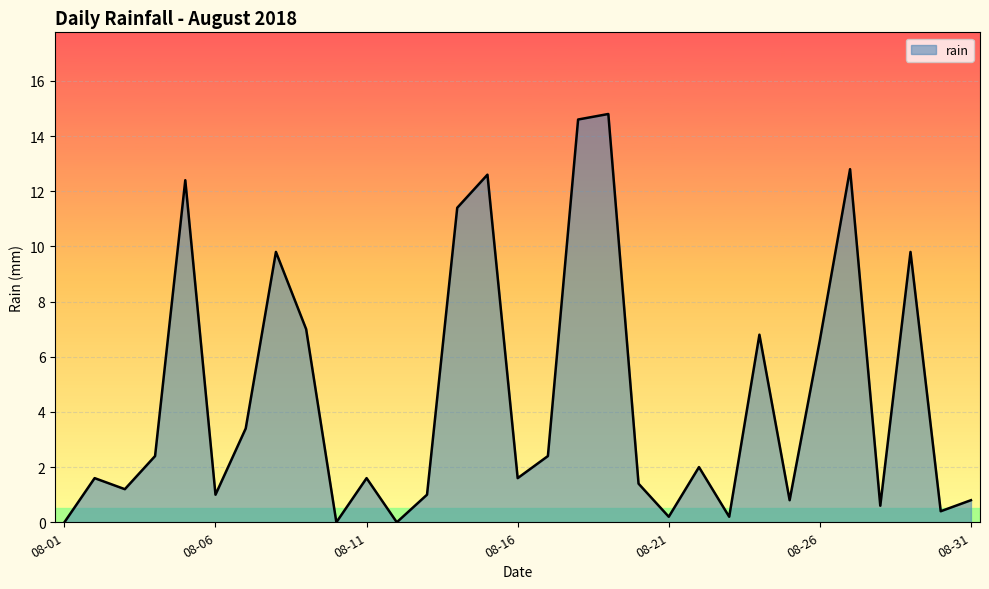

What is the maximum value shown in the chart?

14.8